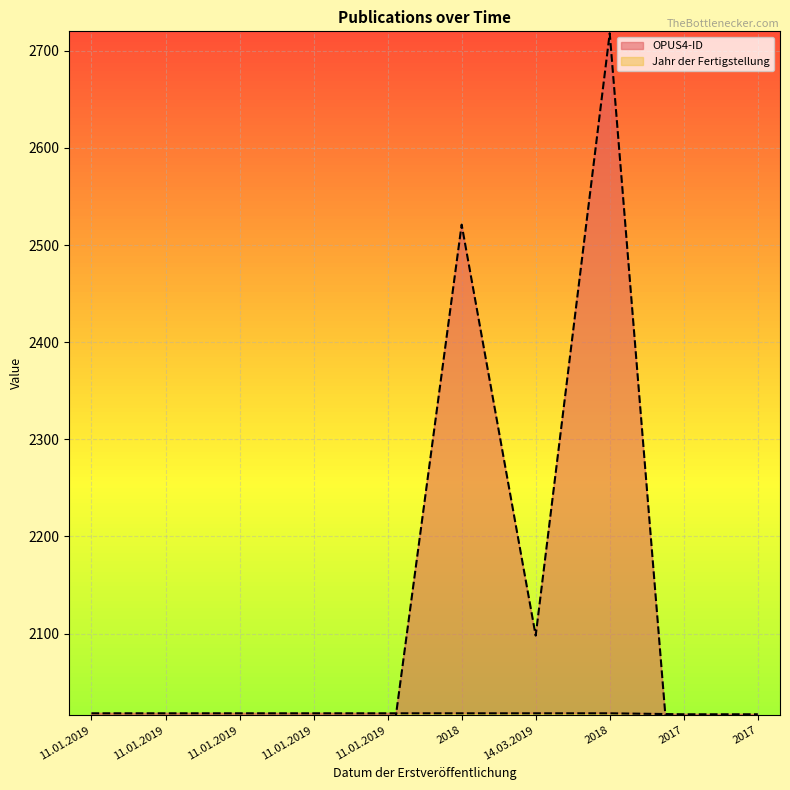

After their last crossing, which series has the higher values: Jahr der Fertigstellung or OPUS4-ID?

Jahr der Fertigstellung